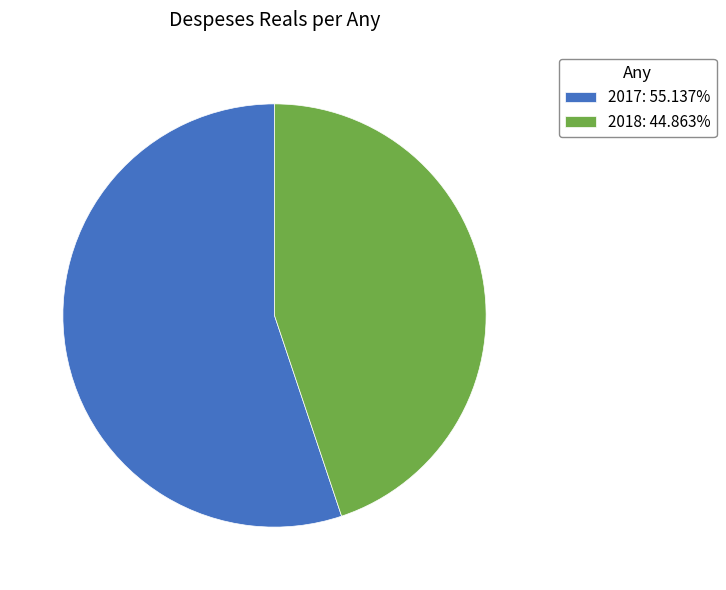

Which category accounts for the majority?

2017